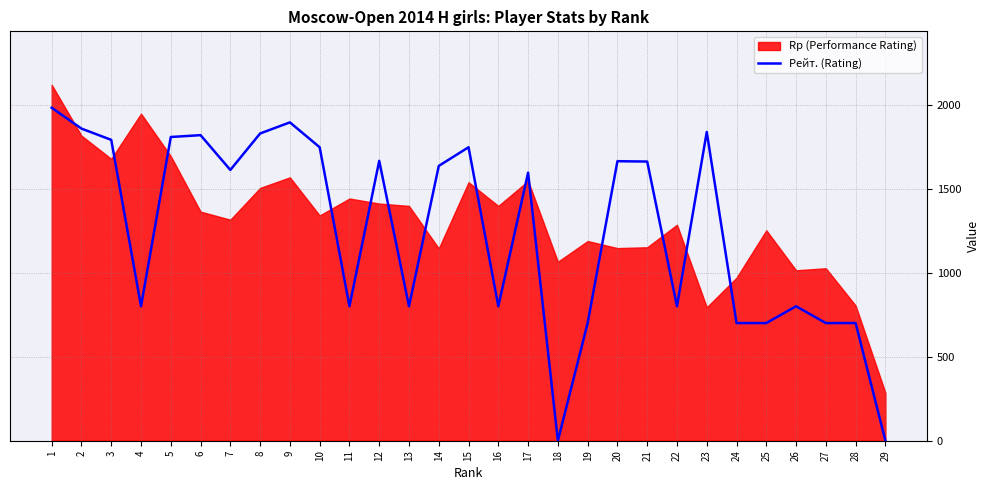

At which category does the chart reach its minimum across all series?

18